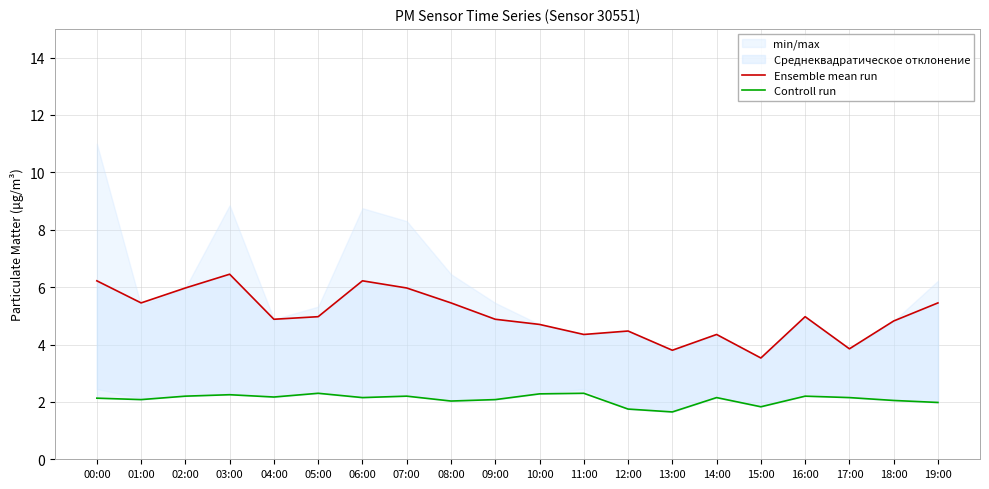

List the series in order of their peak value, lowest first.

Controll run, Ensemble mean run